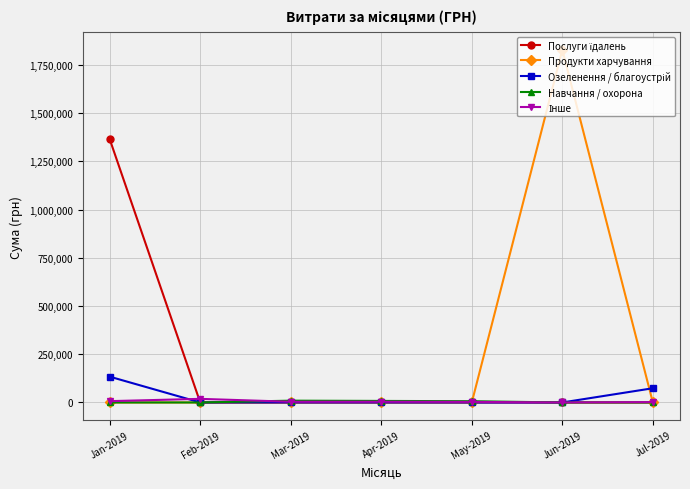

Which series has the largest range (max minus min)?

Продукти харчування